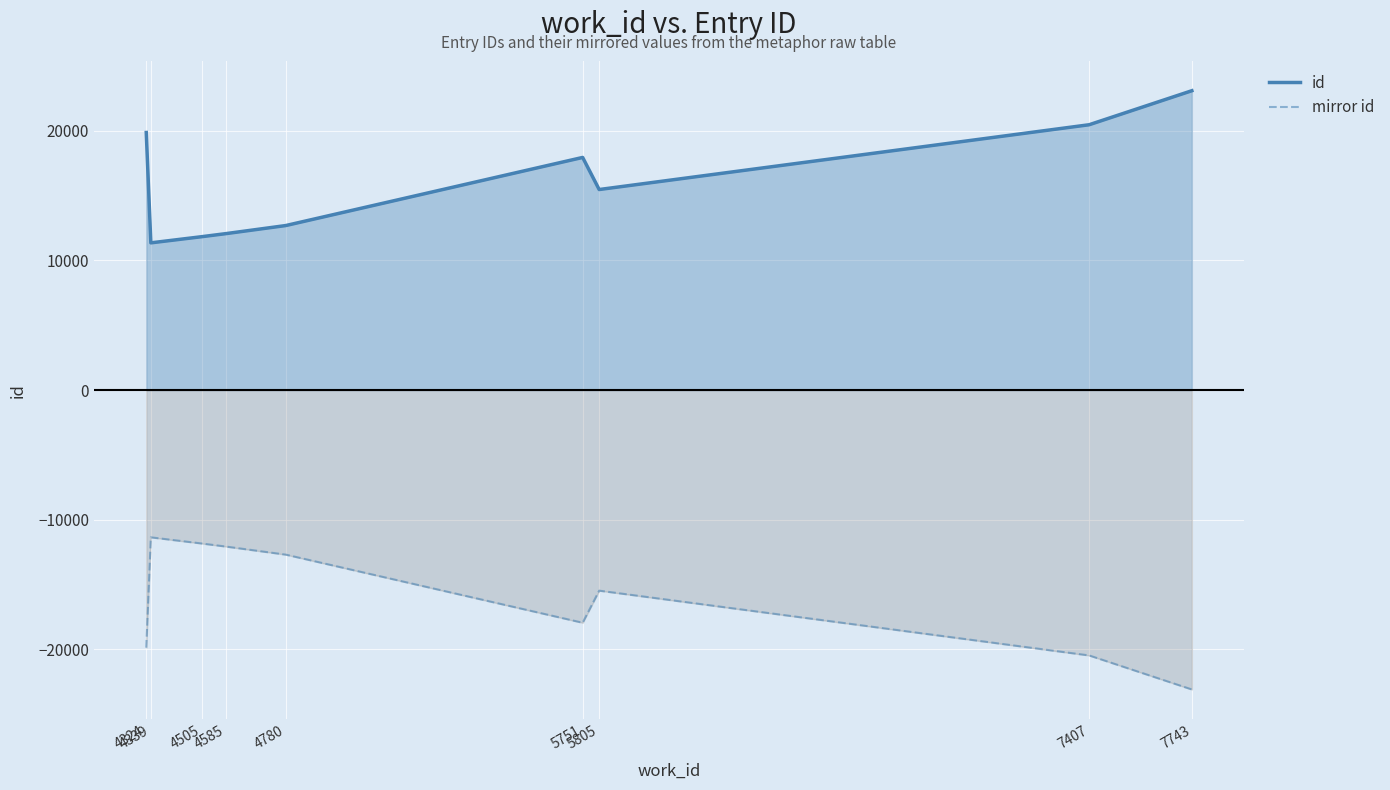

At which label does id reach its minimum?

4339